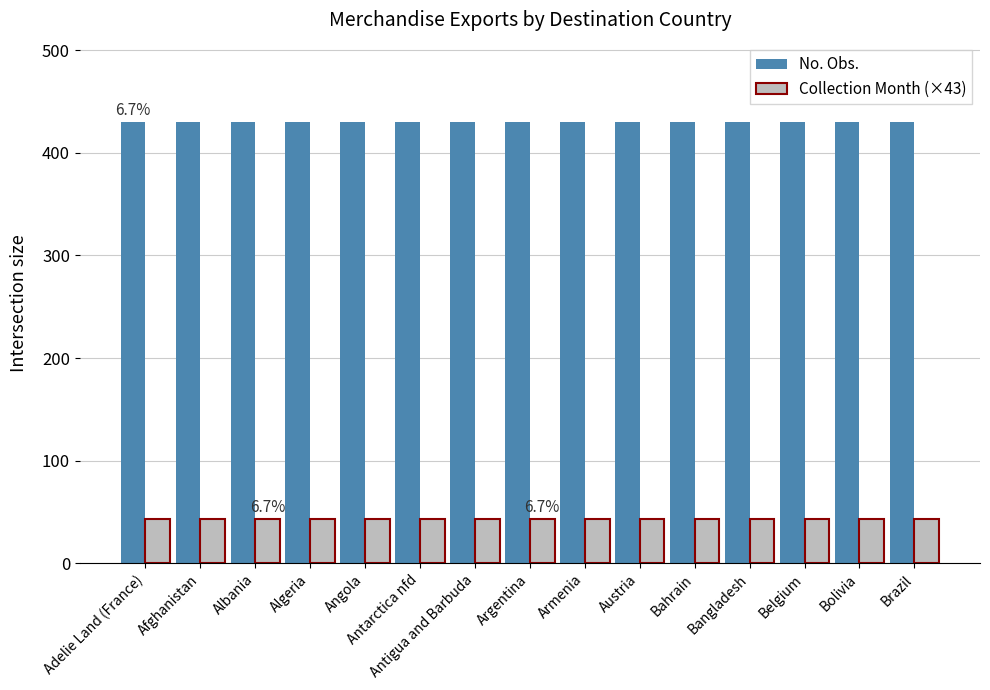

Reading left to right, extract all data points from this chart.

No. Obs.: Adelie Land (France)=430	Afghanistan=430	Albania=430	Algeria=430	Angola=430	Antarctica nfd=430	Antigua and Barbuda=430	Argentina=430	Armenia=430	Austria=430	Bahrain=430	Bangladesh=430	Belgium=430	Bolivia=430	Brazil=430
Collection Month (×43): Adelie Land (France)=43	Afghanistan=43	Albania=43	Algeria=43	Angola=43	Antarctica nfd=43	Antigua and Barbuda=43	Argentina=43	Armenia=43	Austria=43	Bahrain=43	Bangladesh=43	Belgium=43	Bolivia=43	Brazil=43